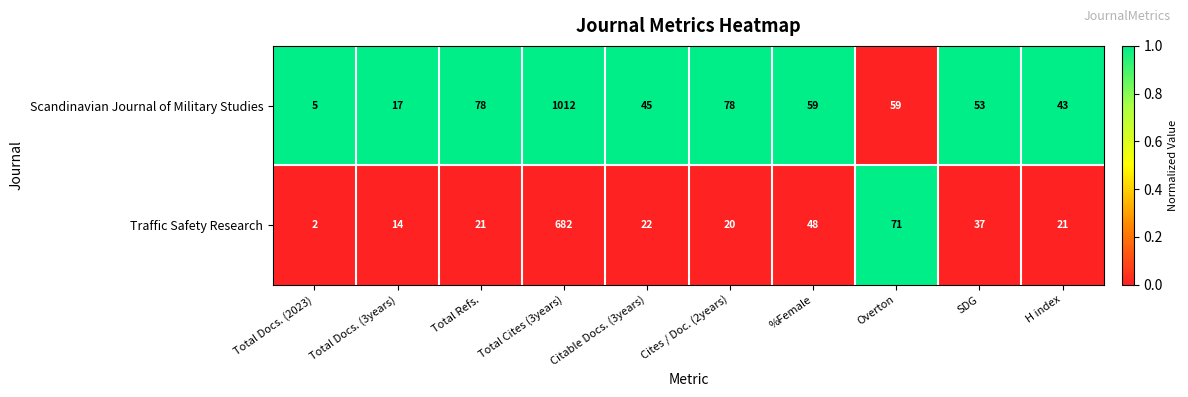

Is it true that Traffic Safety Research equals 71 at Overton?

True